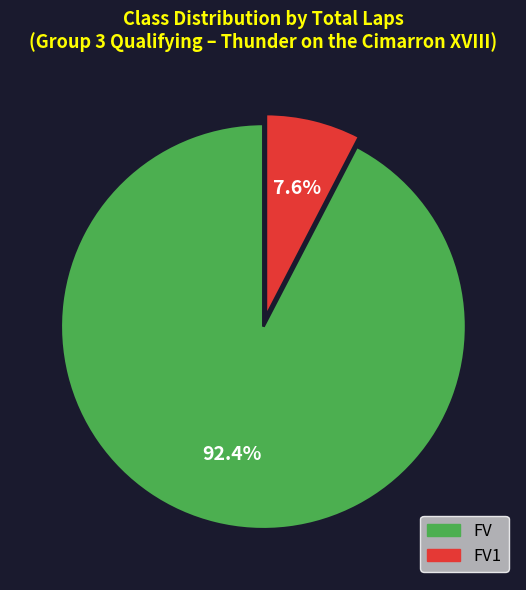

Does any single category account for the majority?

Yes